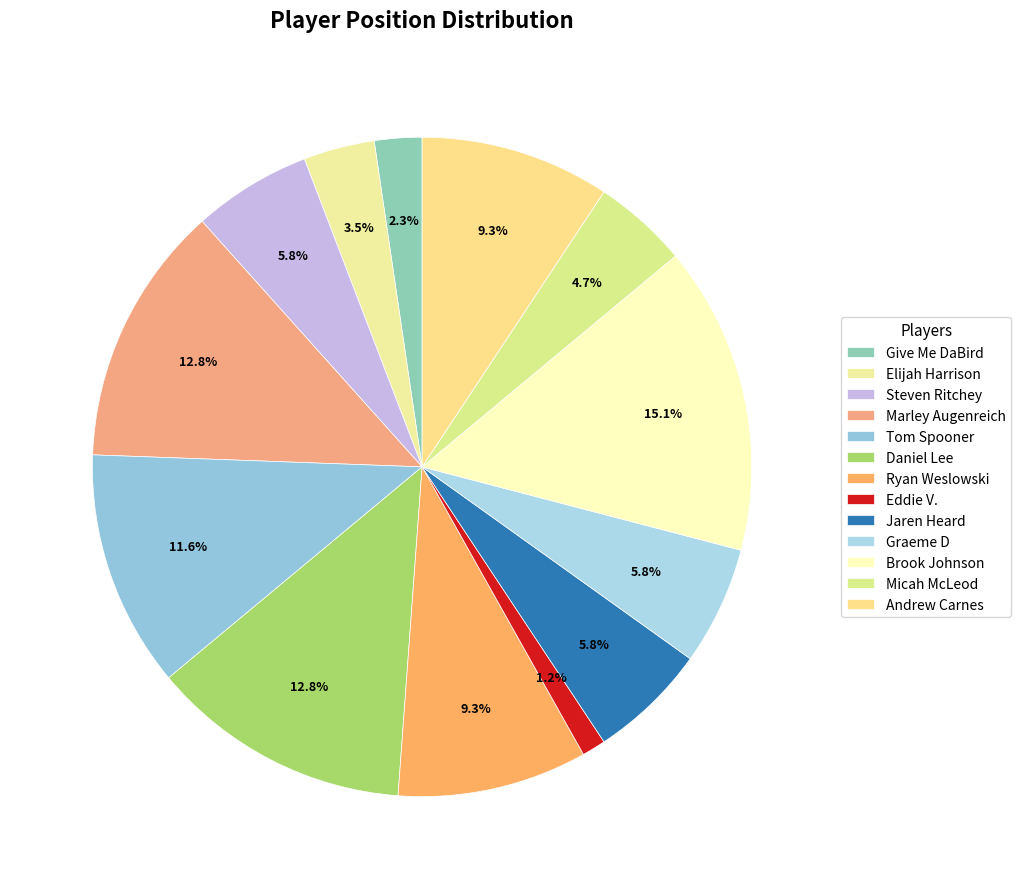

Which category has the biggest portion of the pie?

Brook Johnson